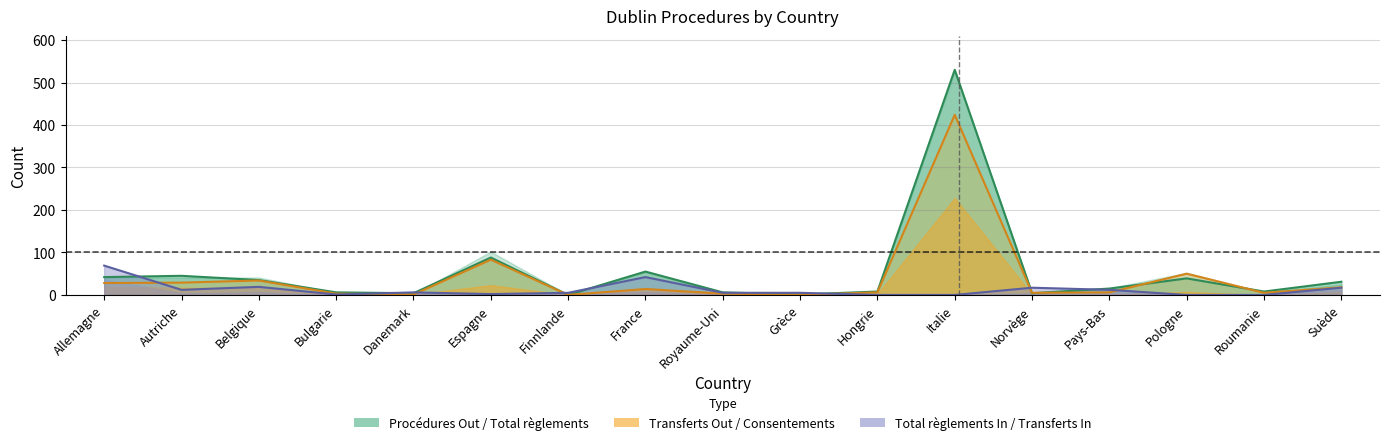

What is the difference between the Consentements Out values at Italie and Suède?

406